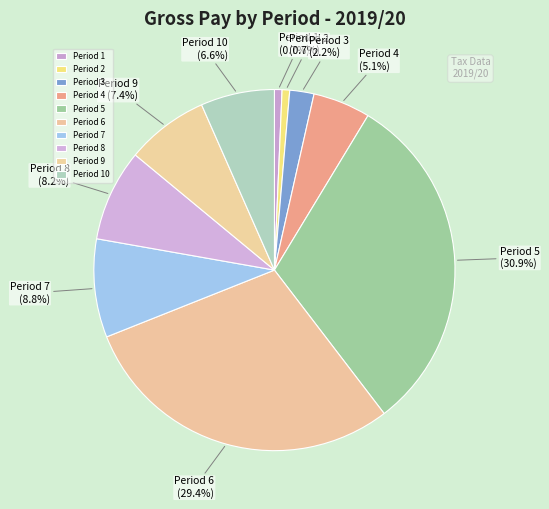

Which category has the biggest portion of the pie?

Period 5